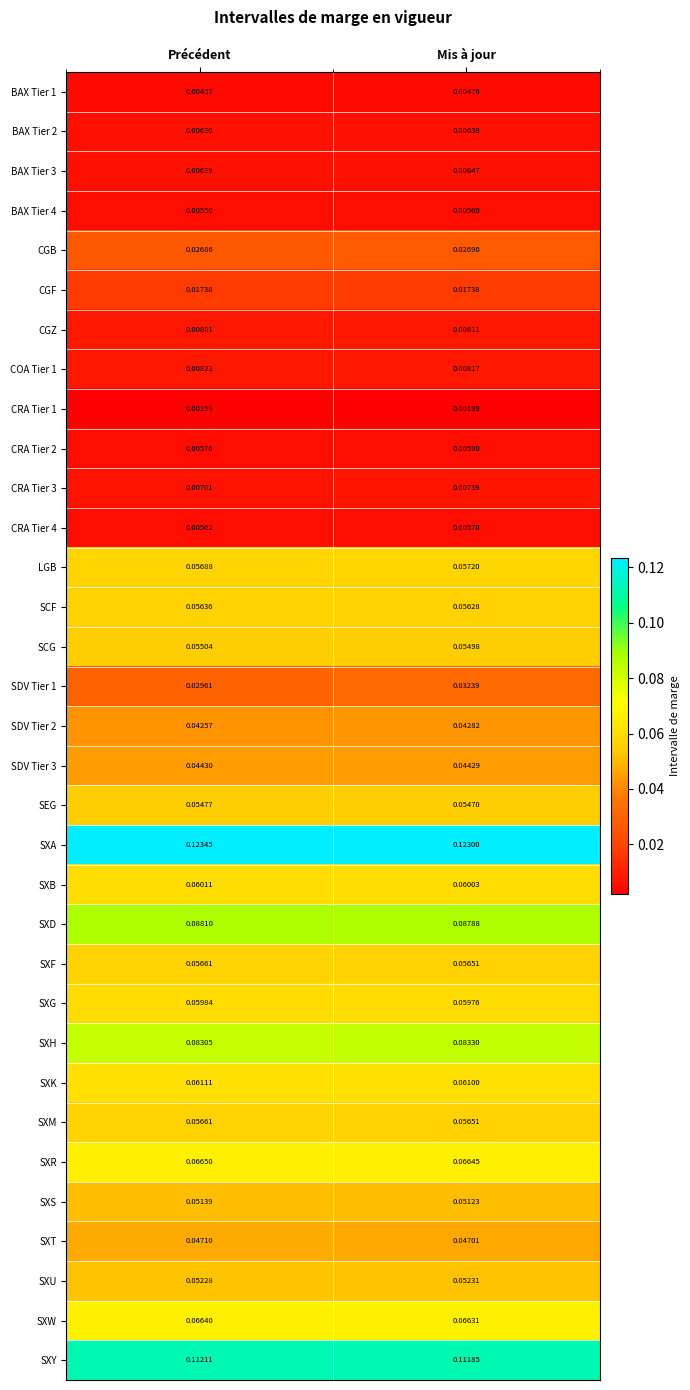

Which series has the largest total across all categories?

SXA